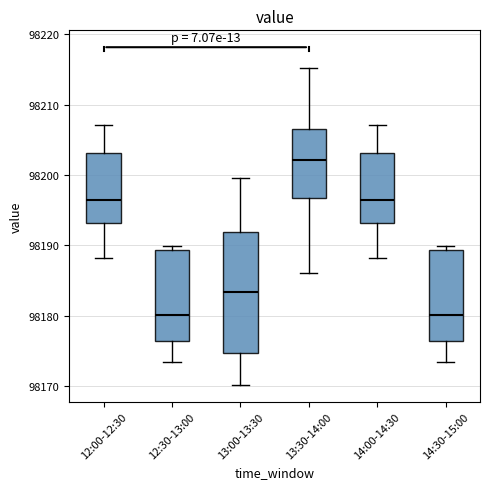

Which box's median line is the highest?

13:30-14:00